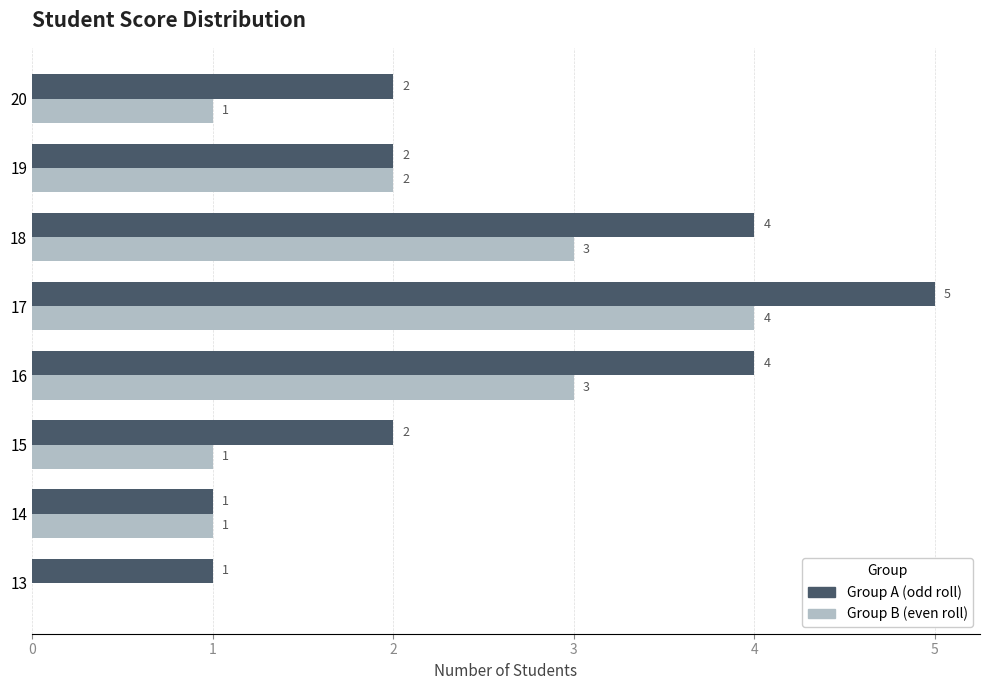

Where is Group B (even roll) nearest to the value 2?

19